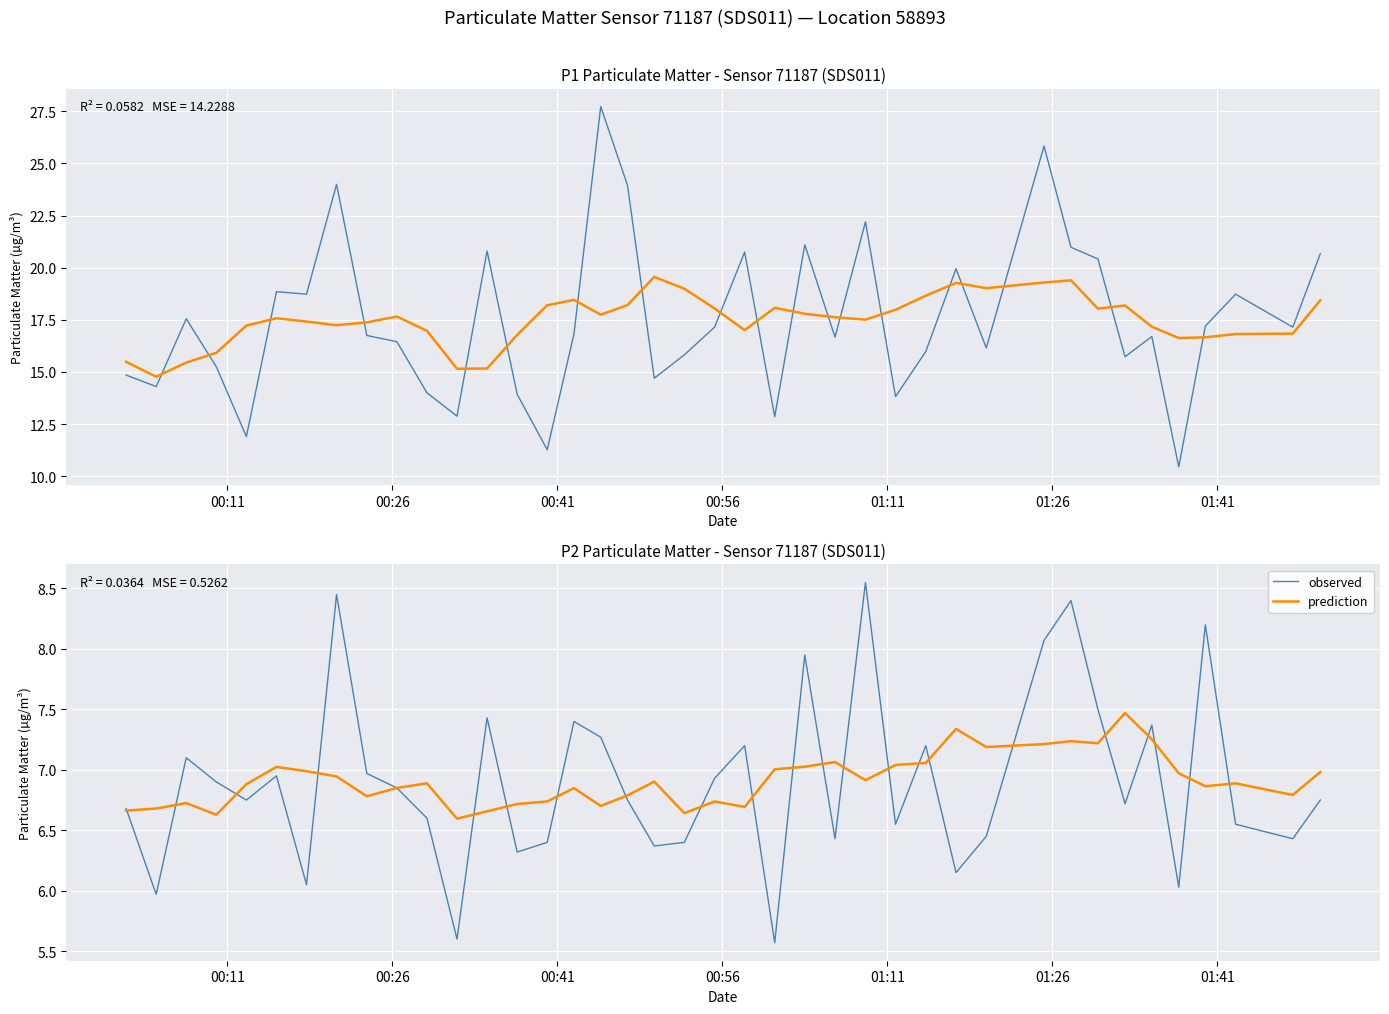

What are all the series names shown in the legend?

observed, prediction